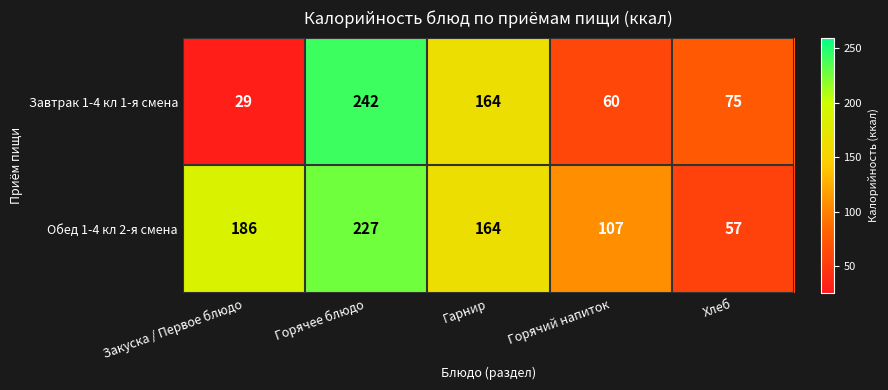

Count the Обед 1-4 кл 2-я смена values in the range 107 to 186.

3